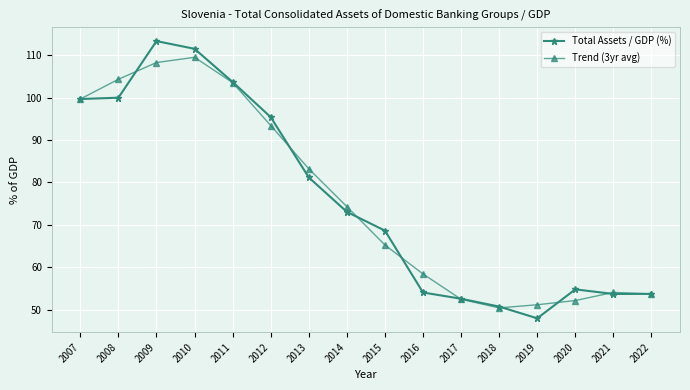

What is the value of the Trend (3yr avg) point at the 11th from the left?

52.5